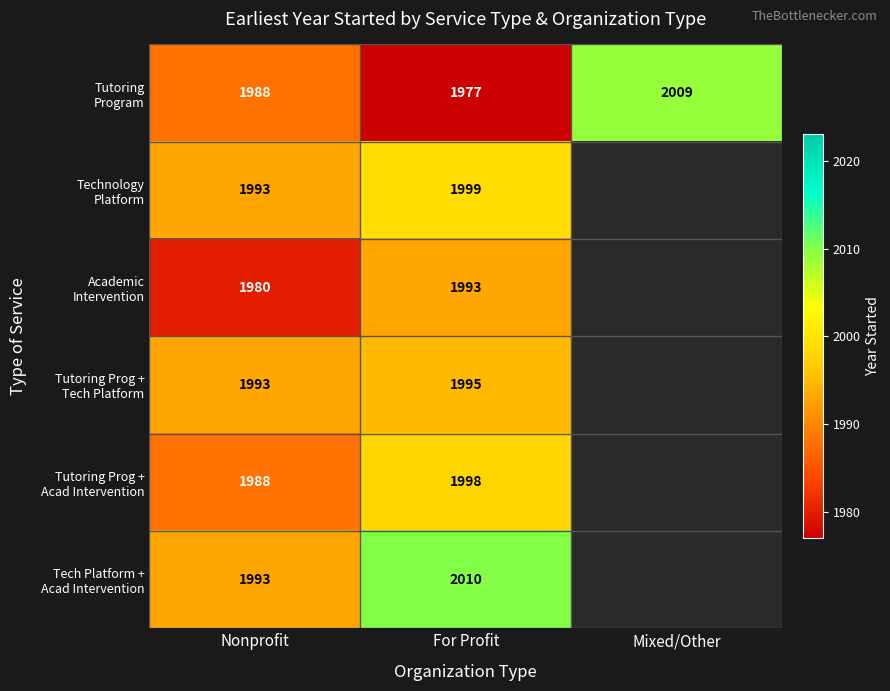

What is the difference between the highest and lowest values at For Profit?

33